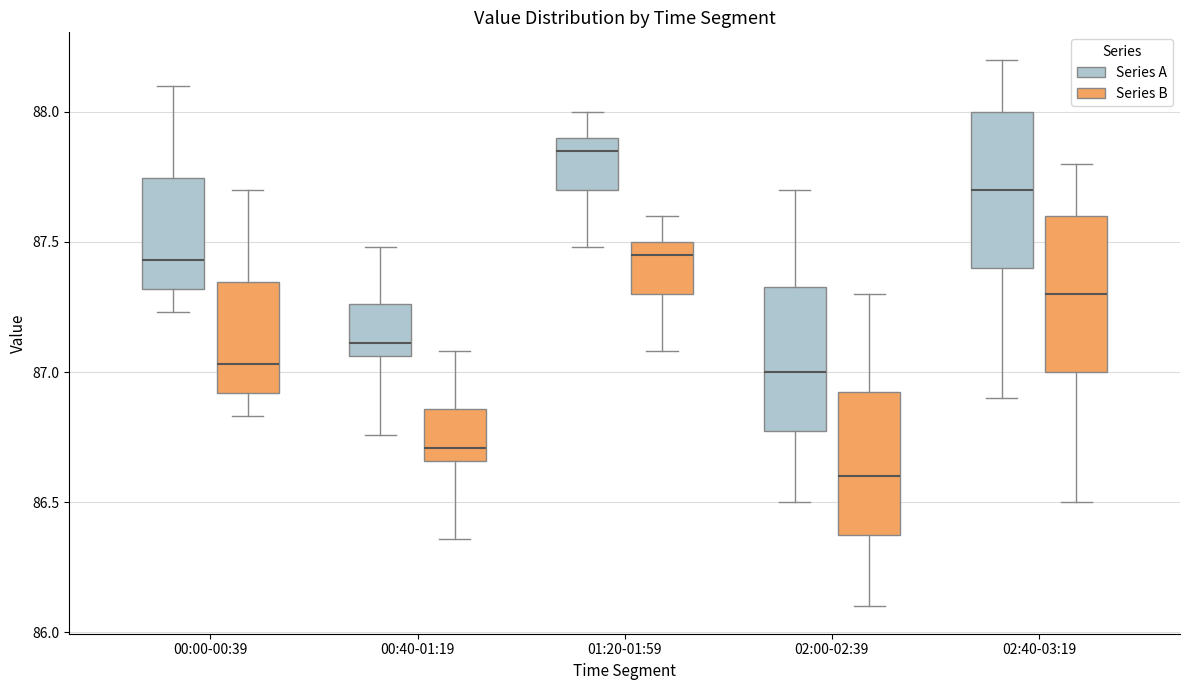

Reading left to right, read every box against the y-axis: the position of its median line, the range the box covers, and the ends of its whiskers. The values are not printed on the chart, so give them approximately, as read against the axis.

00:00-00:39 (Series A): median 87.45, box 87.30 to 87.75, whiskers 87.25 to 88.10
00:00-00:39 (Series B): median 87.05, box 86.90 to 87.35, whiskers 86.85 to 87.70
00:40-01:19 (Series A): median 87.10, box 87.05 to 87.25, whiskers 86.75 to 87.50
00:40-01:19 (Series B): median 86.70, box 86.65 to 86.85, whiskers 86.35 to 87.10
01:20-01:59 (Series A): median 87.85, box 87.70 to 87.90, whiskers 87.50 to 88.00
01:20-01:59 (Series B): median 87.45, box 87.30 to 87.50, whiskers 87.10 to 87.60
02:00-02:39 (Series A): median 87.00, box 86.80 to 87.35, whiskers 86.50 to 87.70
02:00-02:39 (Series B): median 86.60, box 86.40 to 86.95, whiskers 86.10 to 87.30
02:40-03:19 (Series A): median 87.70, box 87.40 to 88.00, whiskers 86.90 to 88.20
02:40-03:19 (Series B): median 87.30, box 87.00 to 87.60, whiskers 86.50 to 87.80